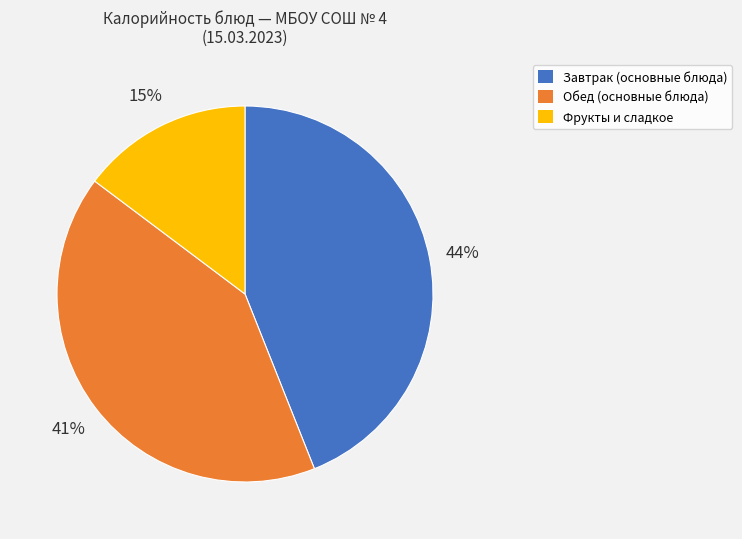

To the nearest percent, what is the difference between the largest and smallest slice percentages?

29%